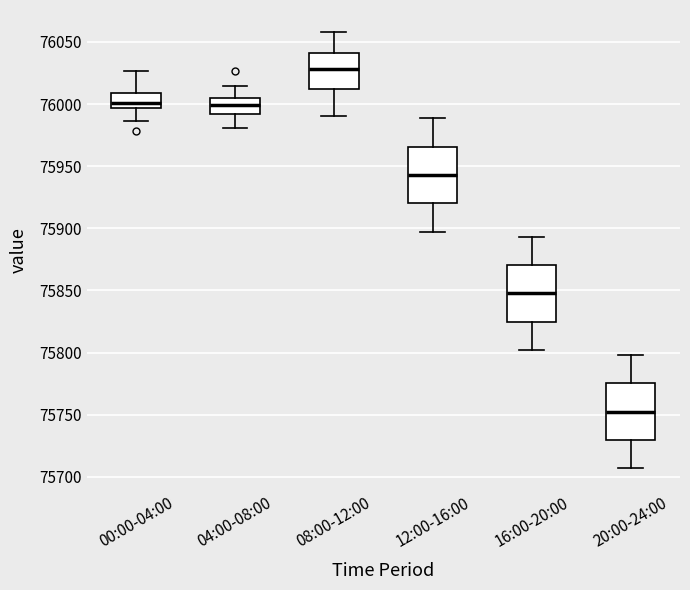

Which box's median line is the highest?

08:00-12:00